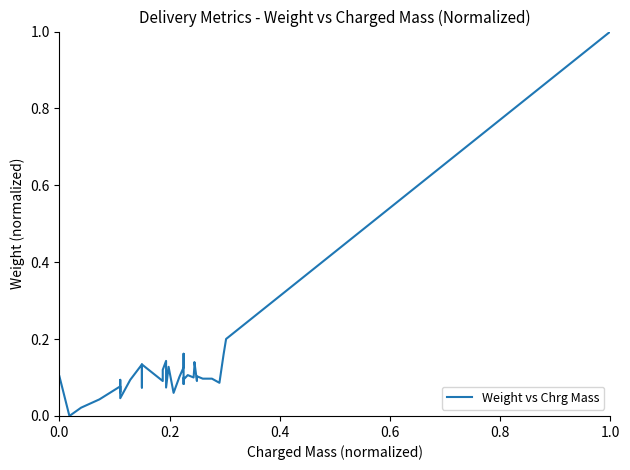

What is the difference between the maximum and minimum values?

1.0